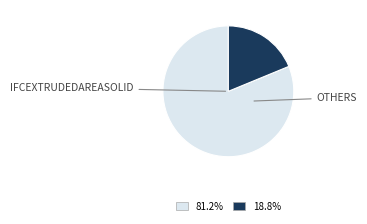

Does any single category account for the majority?

Yes